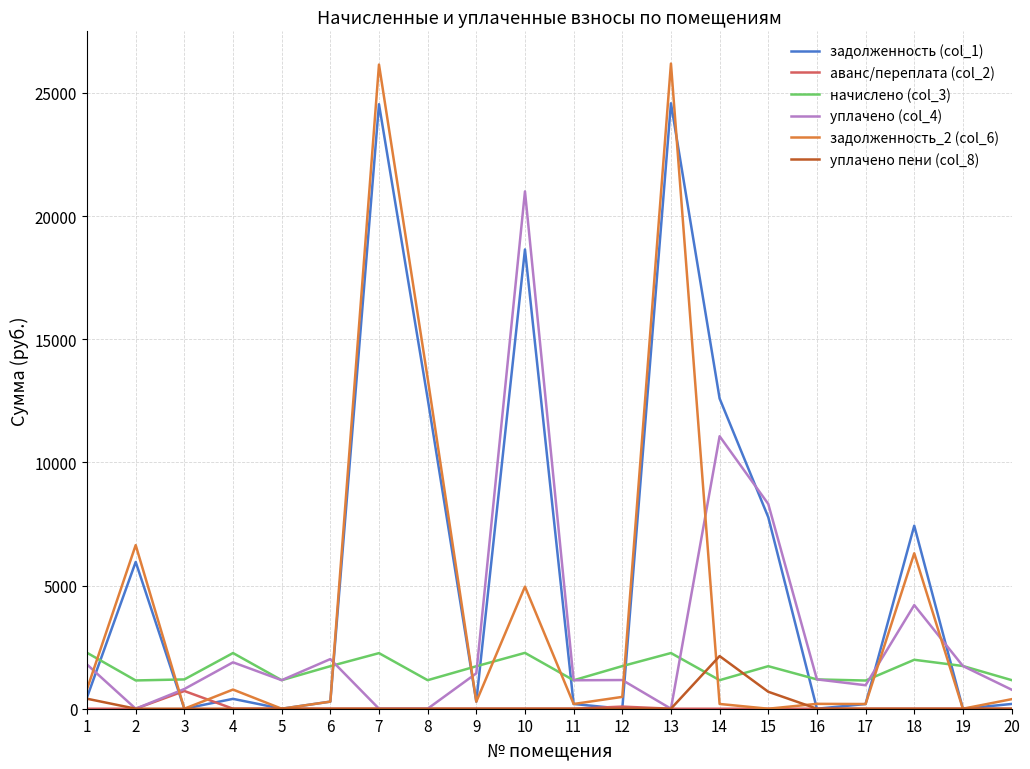

How many values in the уплачено пени (col_8) series exceed 0?

4